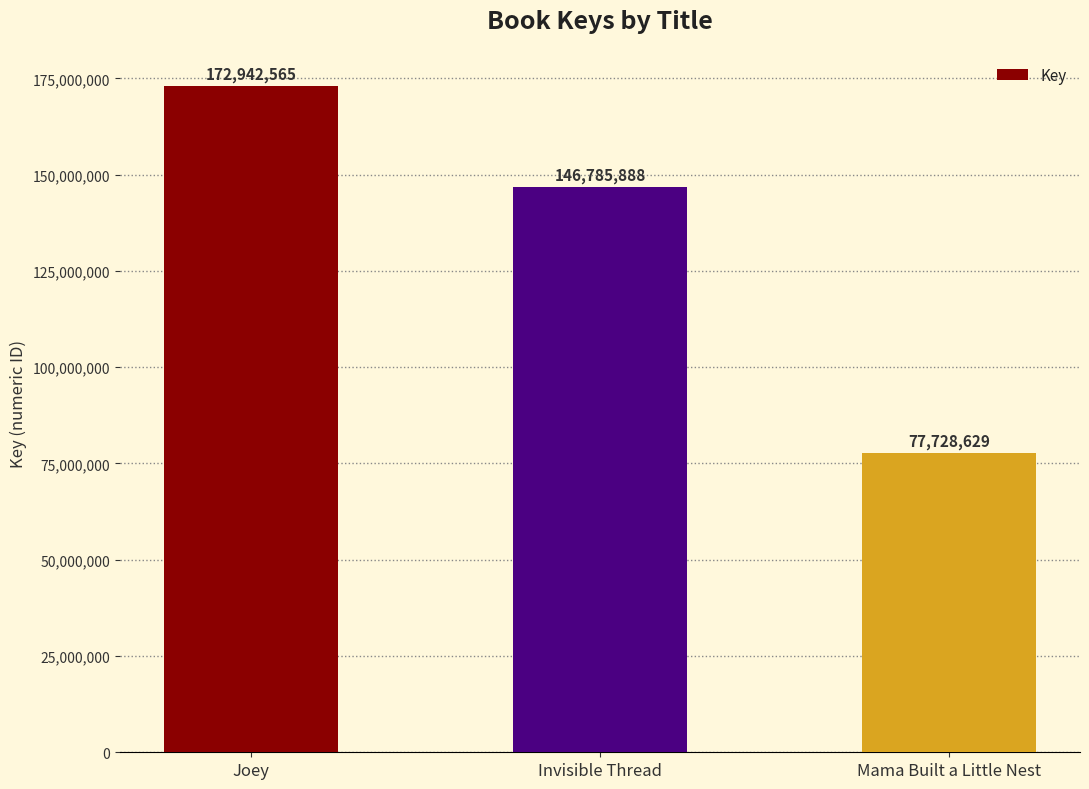

Which label corresponds to the smallest value in the chart?

Mama Built a Little Nest